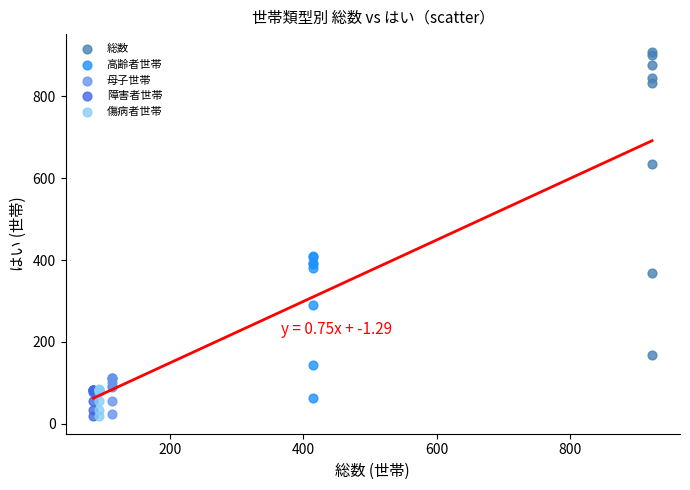

What are all the series names shown in the legend?

総数, 高齢者世帯, 母子世帯, 障害者世帯, 傷病者世帯